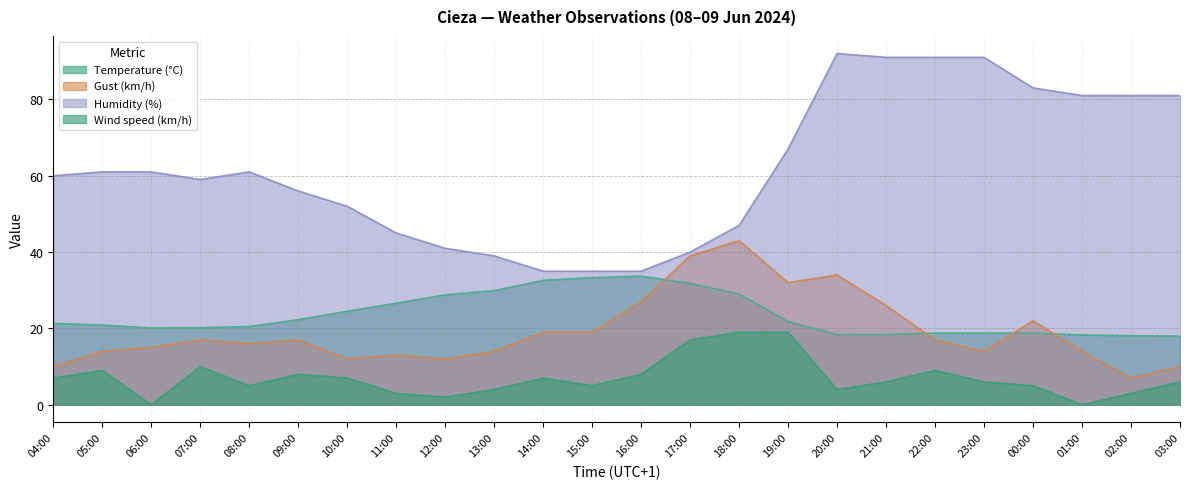

How many data points in Humidity (%) are above 61?

9